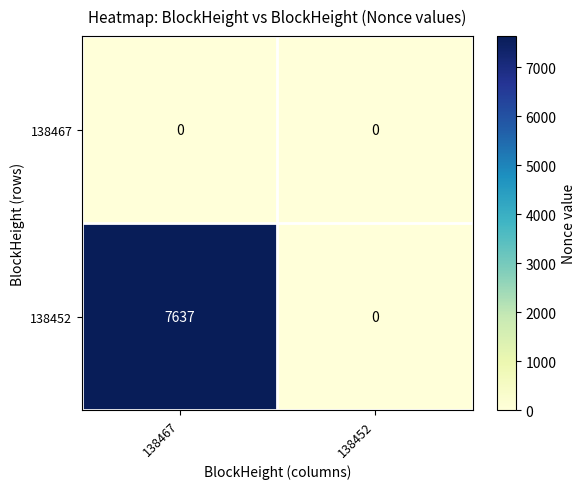

How many categories are shown in the chart?

2